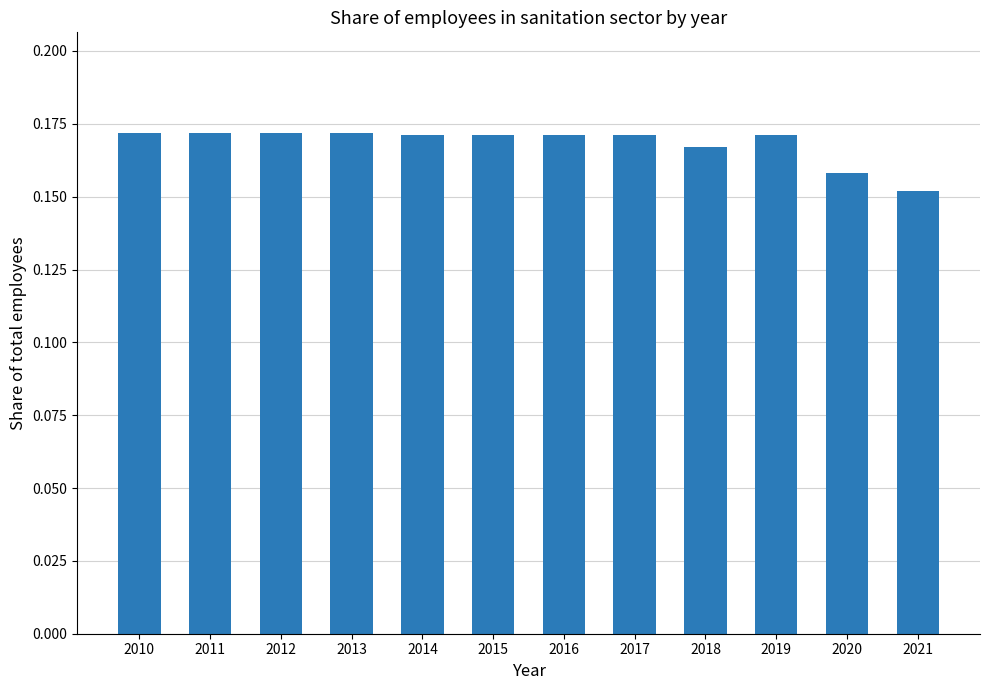

Which label corresponds to the smallest value in the chart?

2021